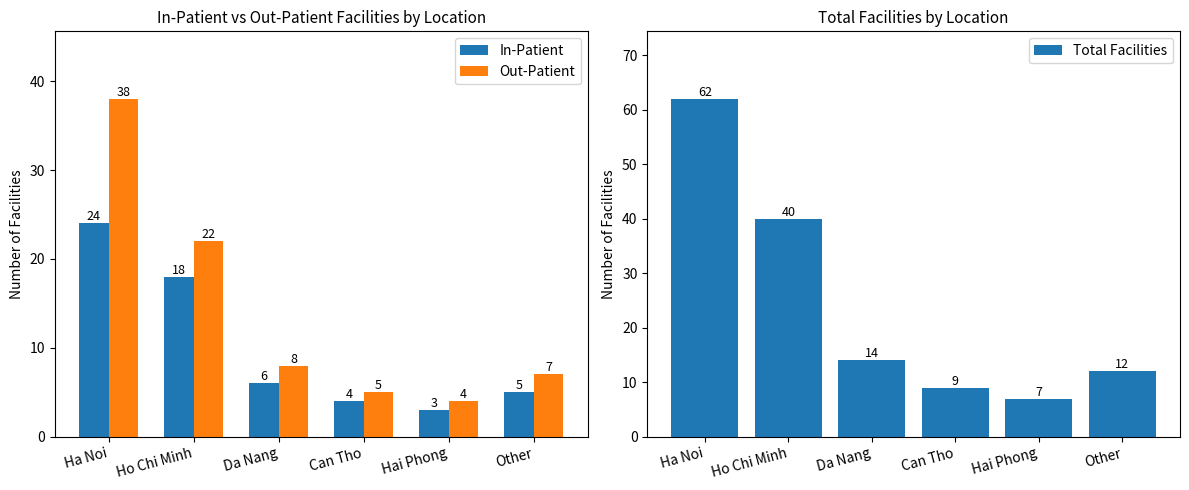

Is it true that Out-Patient equals 22 at Ho Chi Minh?

True